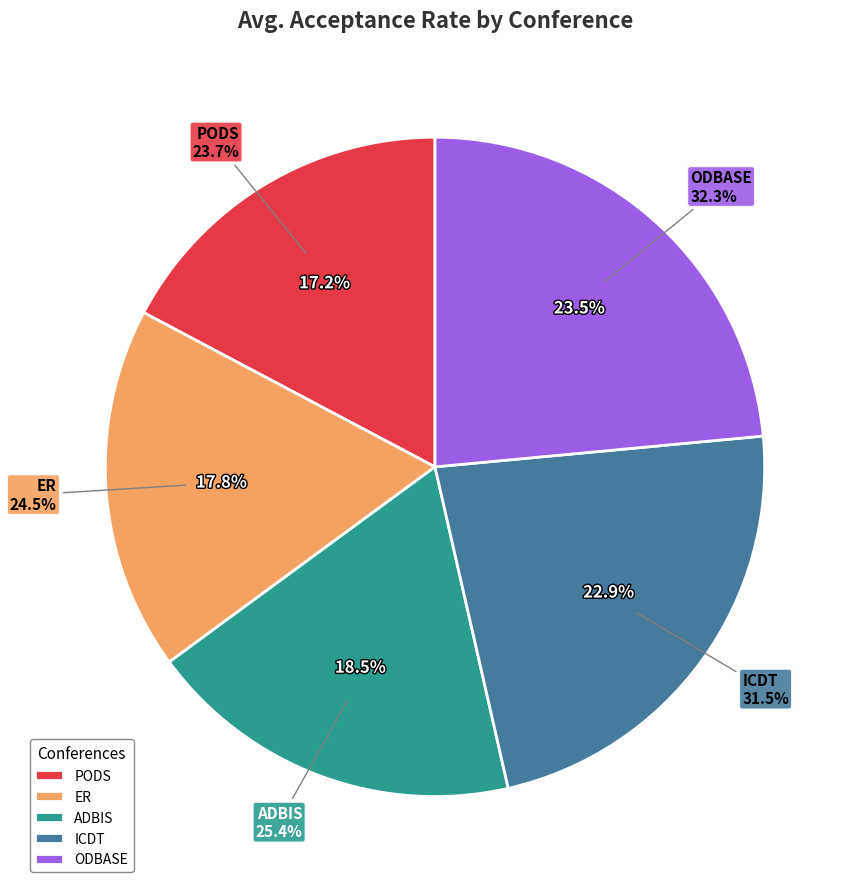

Do ODBASE and ADBIS together represent more than half of the pie?

No